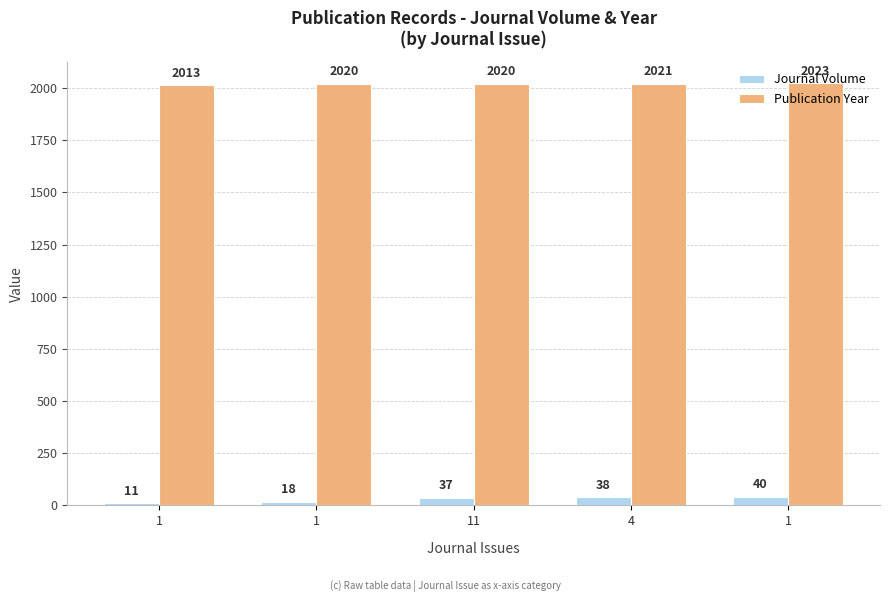

What is the label of the 3rd bar from the right?

11